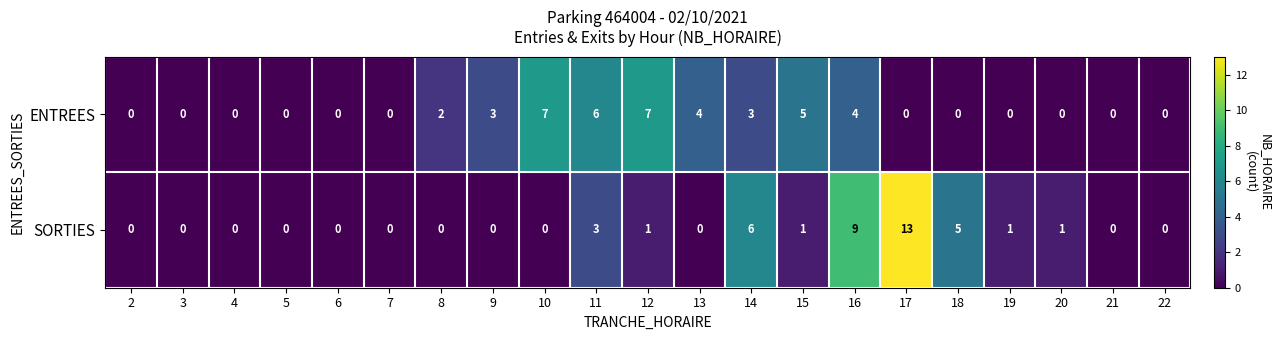

True or false: SORTIES has a value of 0 at 5.

True